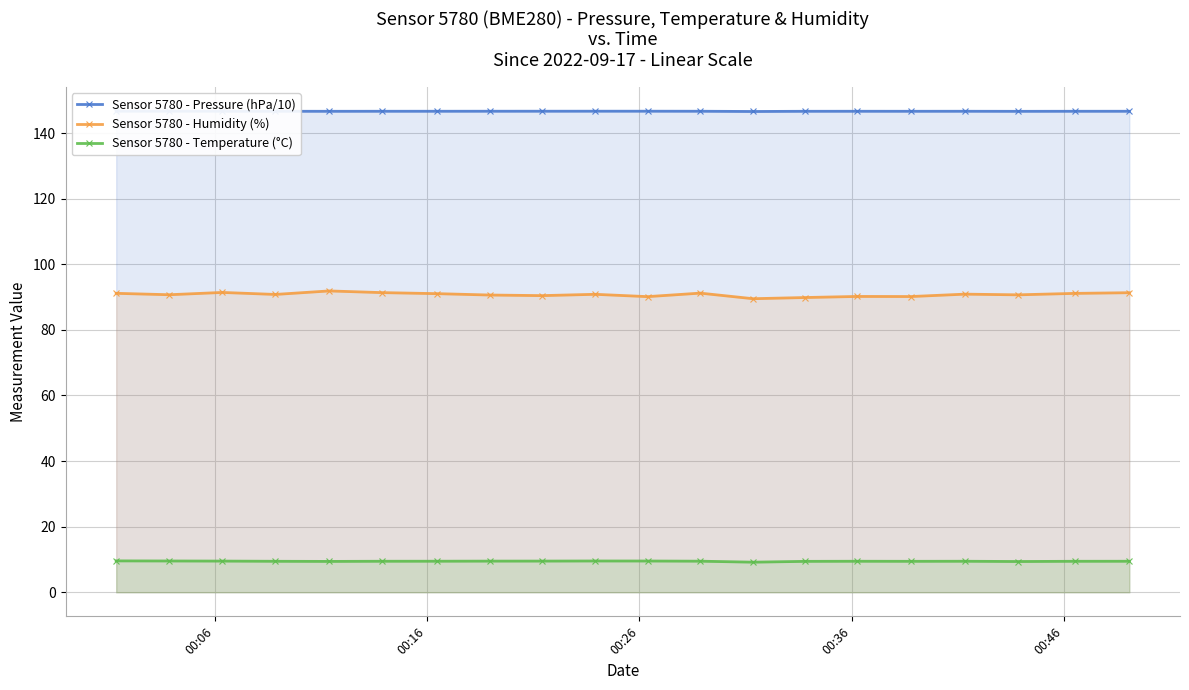

What is the maximum value for Sensor 5780 - Temperature (°C)?

9.6